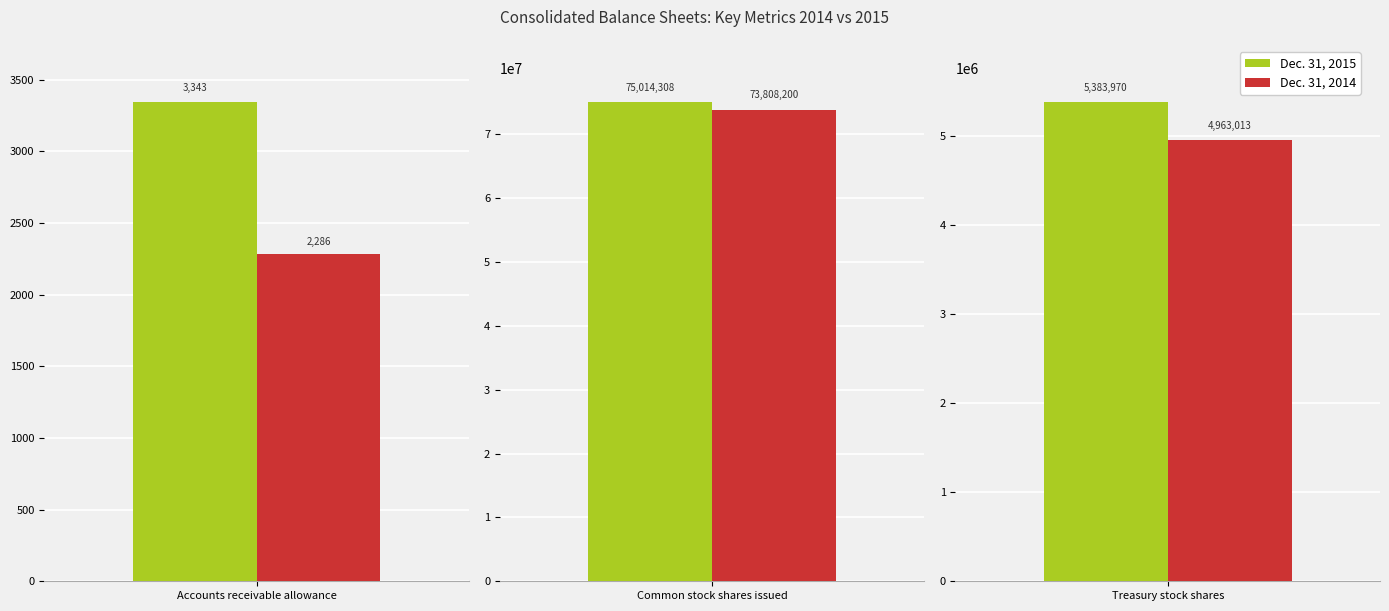

True or false: Dec. 31, 2014 has a value of 542 at Accounts receivable allowance.

False